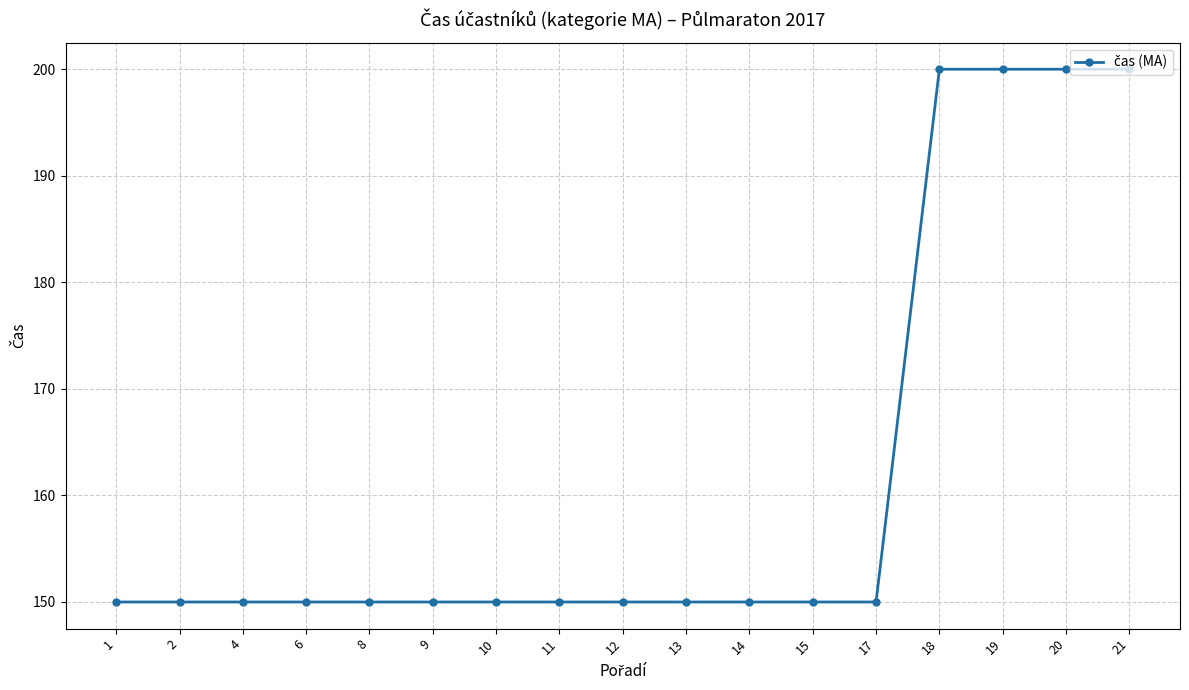

Reading left to right, list all the values displayed in this chart.

1=150	2=150	4=150	6=150	8=150	9=150	10=150	11=150	12=150	13=150	14=150	15=150	17=150	18=200	19=200	20=200	21=200